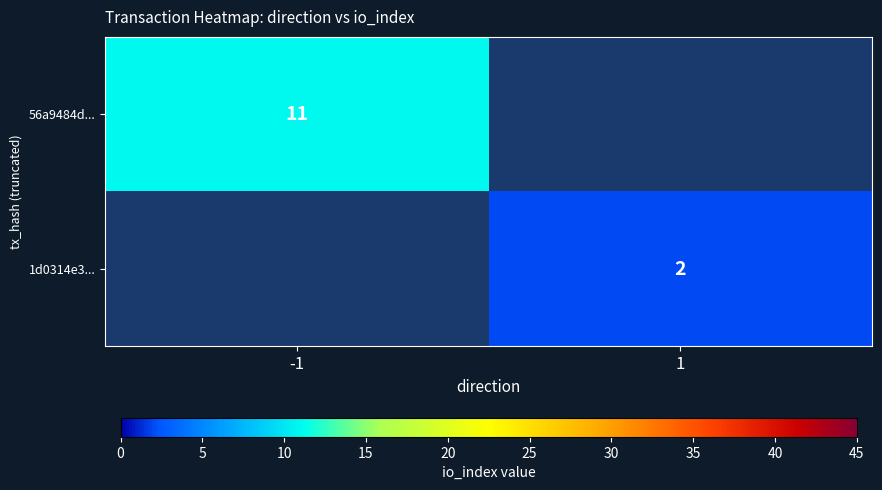

What is the total value across all series at -1?

11